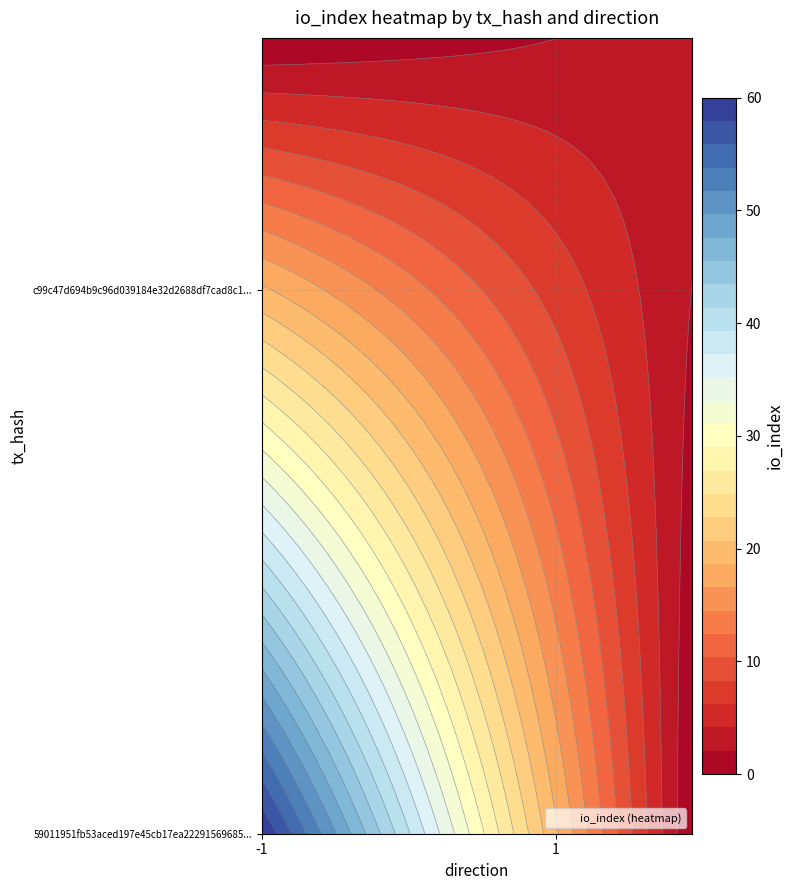

Reading left to right, extract all data points from this chart.

59011951fb53aced197e45cb17ea22291569685: direction=-1	io_index=60
c99c47d694b9c96d039184e32d2688df7cad8c1: direction=1	io_index=3